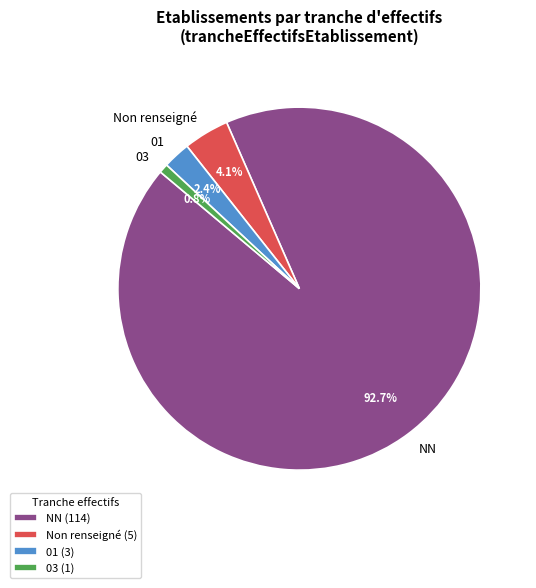

Is it true that 01 is 26% of the pie?

False